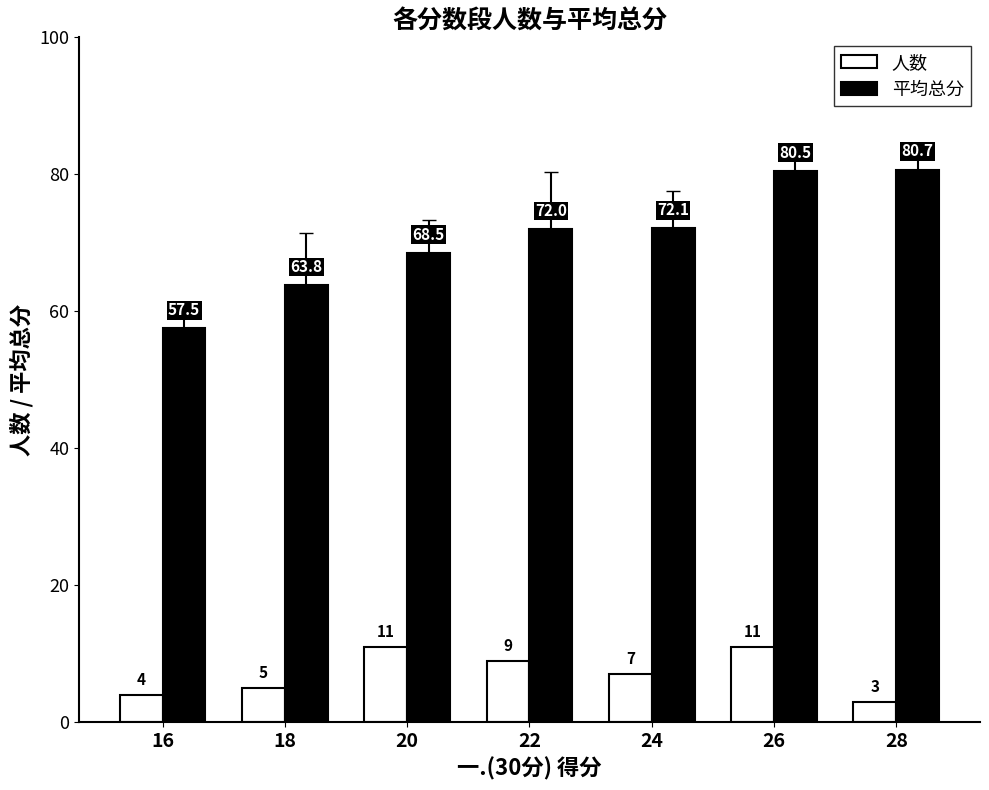

The 人数 series shows 5.4 at 22. True or false?

False